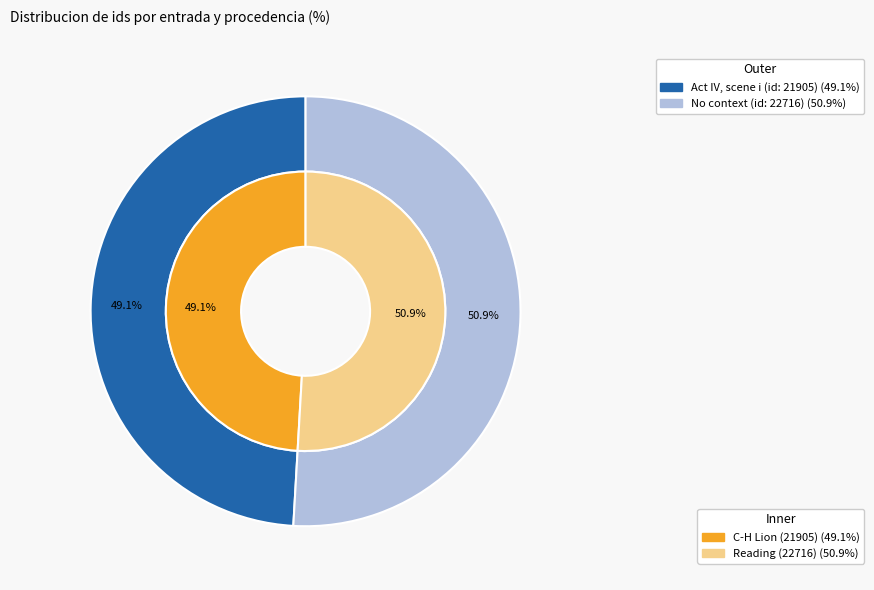

To the nearest percent, what portion does Act IV, scene i (id: 21905) represent?

49%